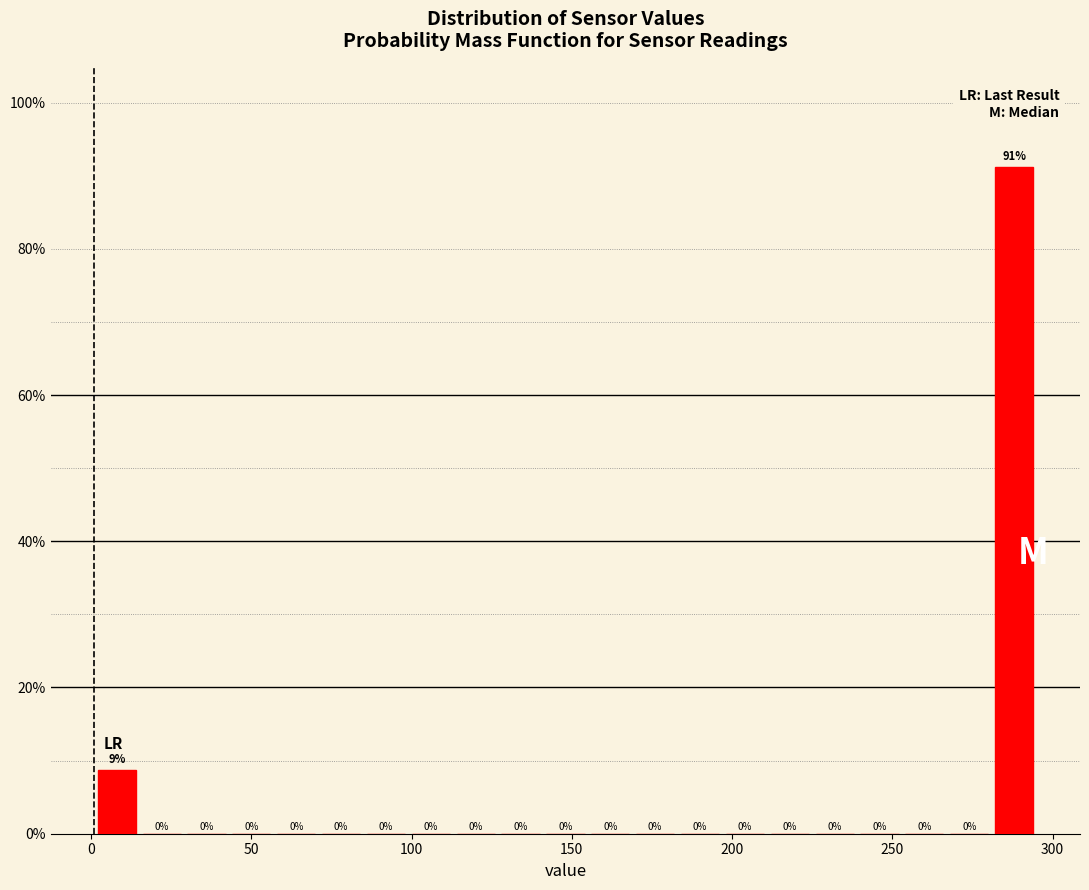

Read against the x-axis, roughly where is the centre of the tallest bar?

290